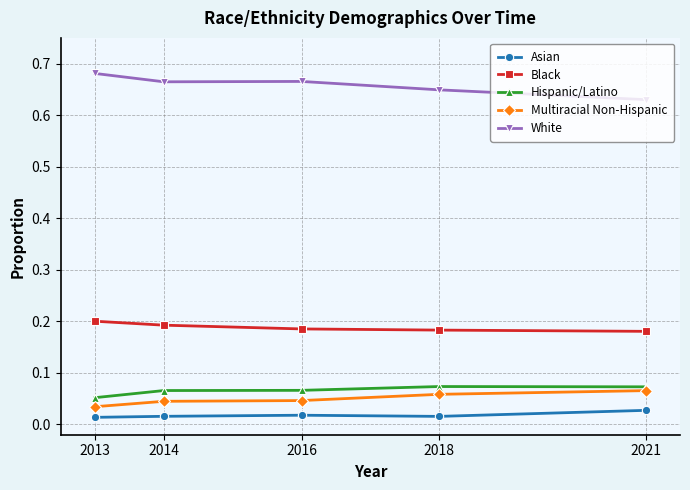

True or false: White and Black cross at least once.

False